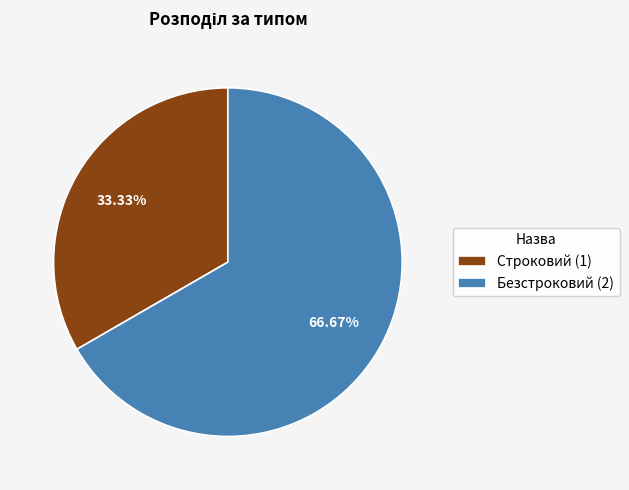

The Безстроковий slice represents 67% of the pie. True or false?

True